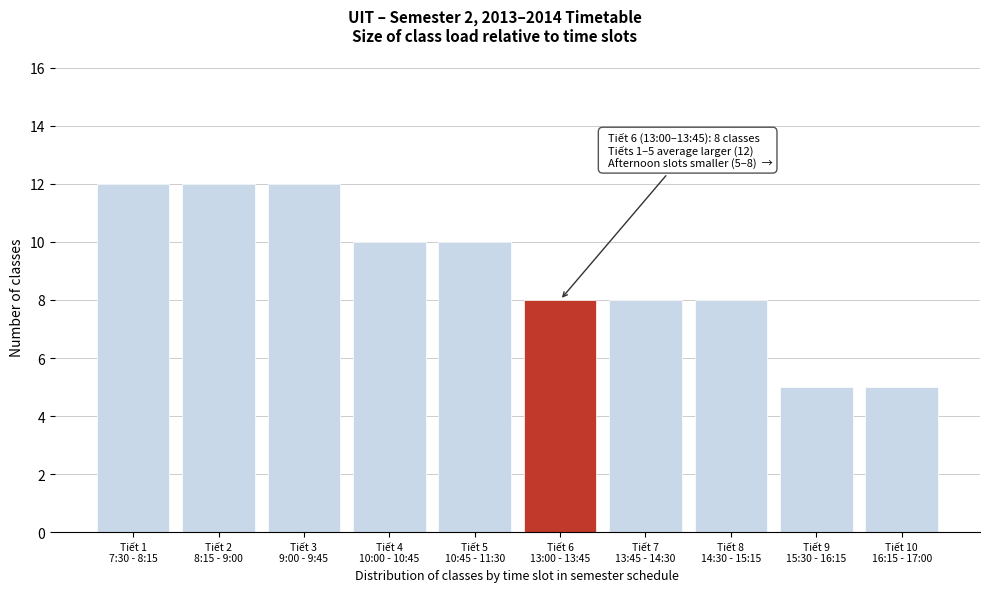

Reading right to left, extract all data points from this chart.

5	5	8	8	8	10	10	12	12	12